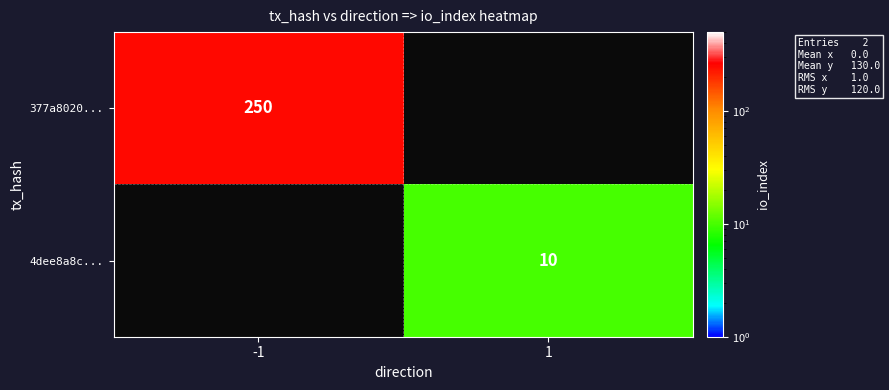

Which has a higher value, 1 or -1?

-1